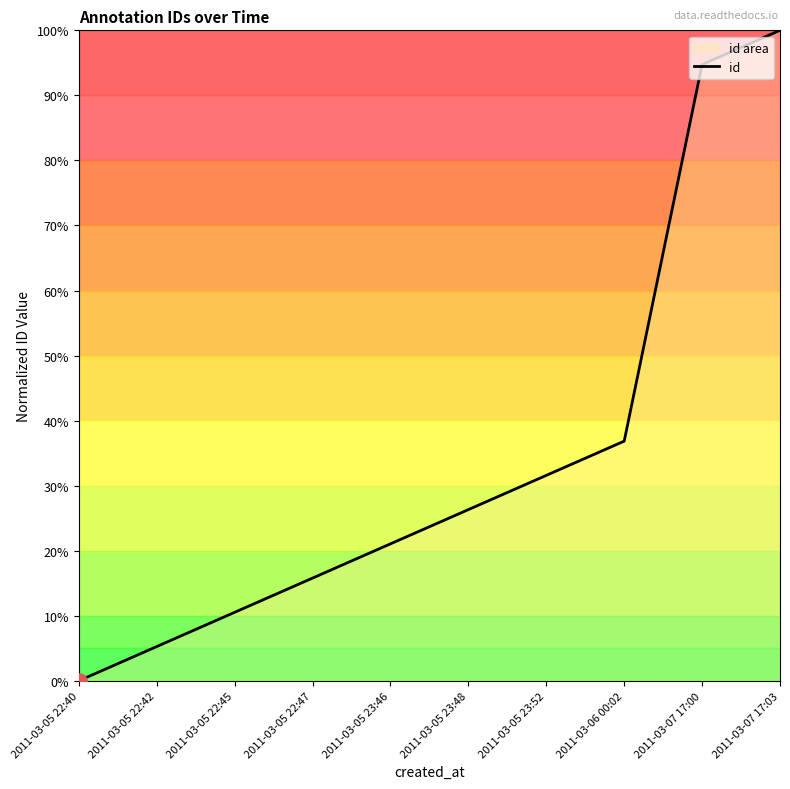

What is the change in value from 2011-03-05 22:45 to 2011-03-06 00:02?

+26.3